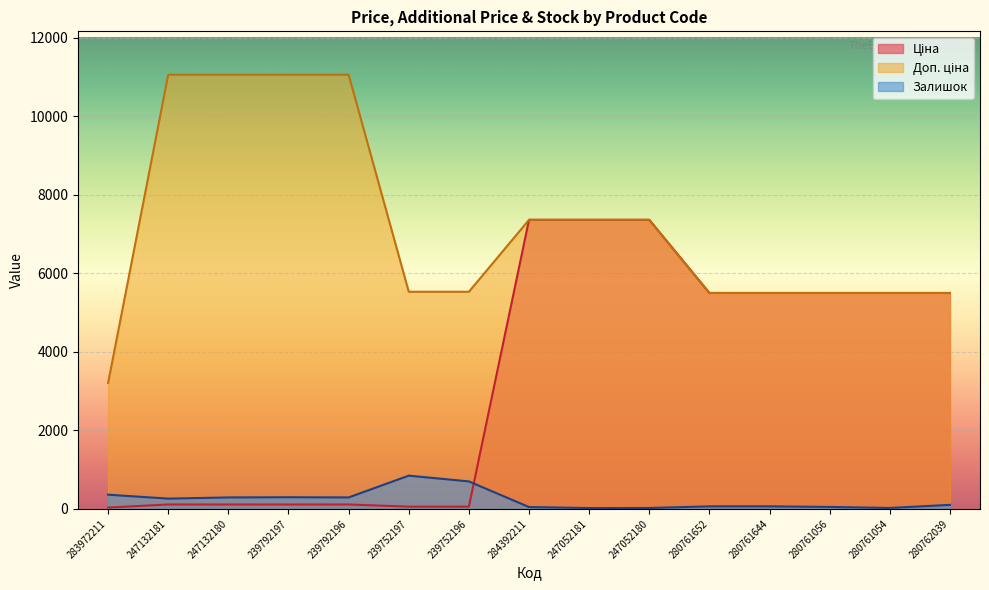

What is the greatest value displayed?

11055.0